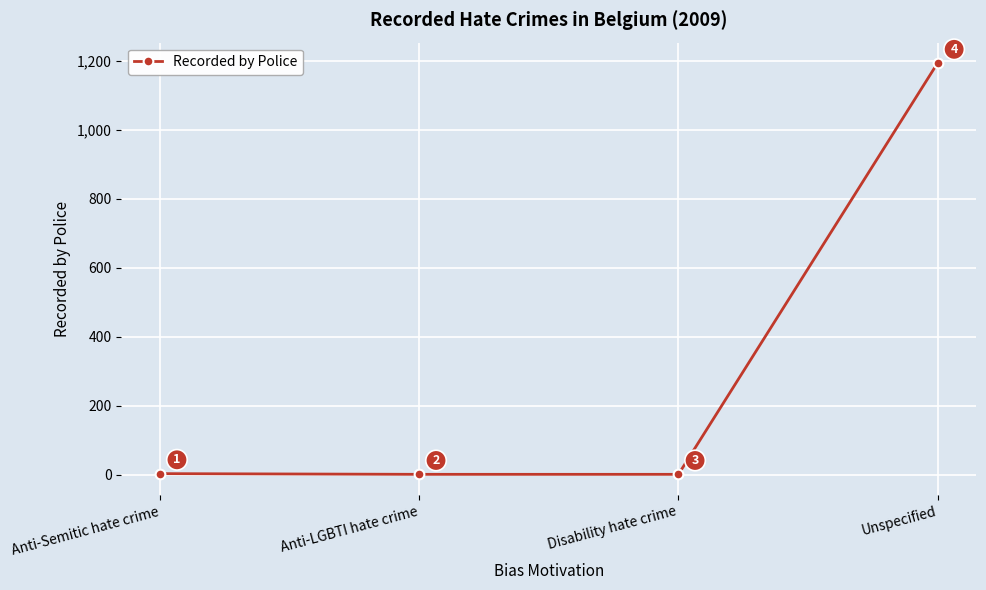

Where is the data nearest to the value 597?

Anti-Semitic hate crime